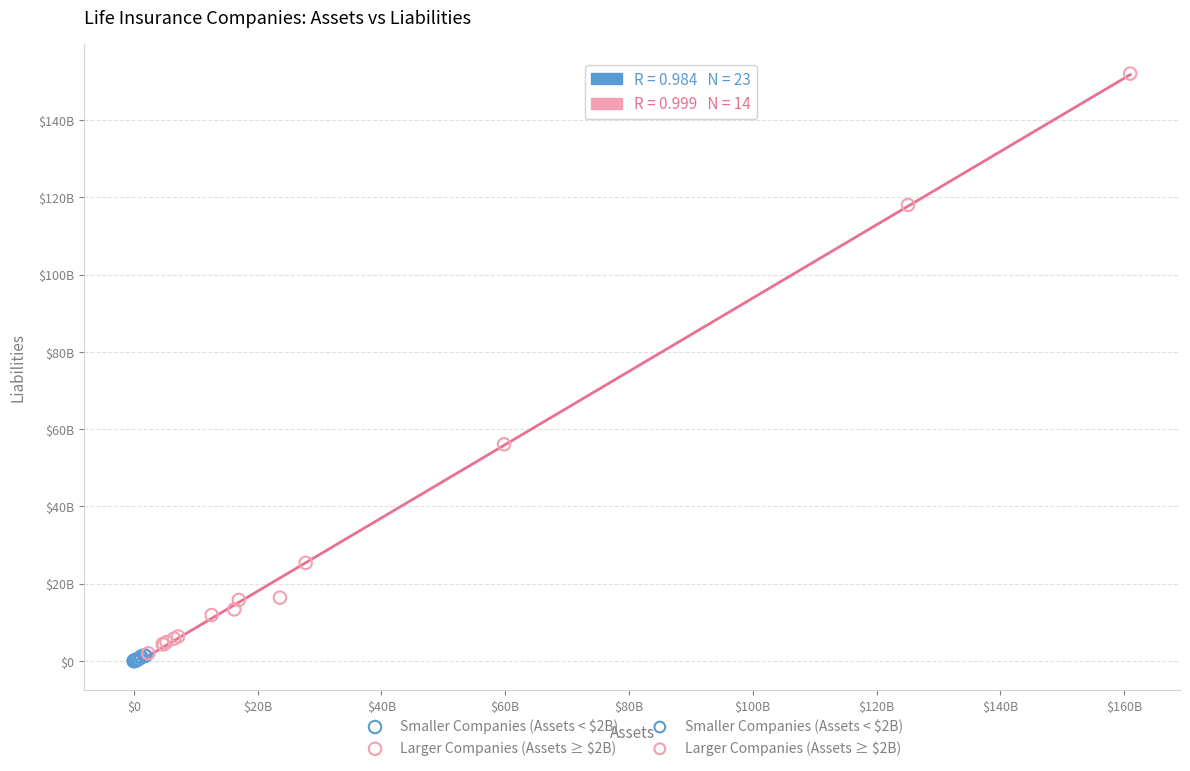

Which series has the widest spread of Y values?

Larger Companies (Assets ≥ $2B)